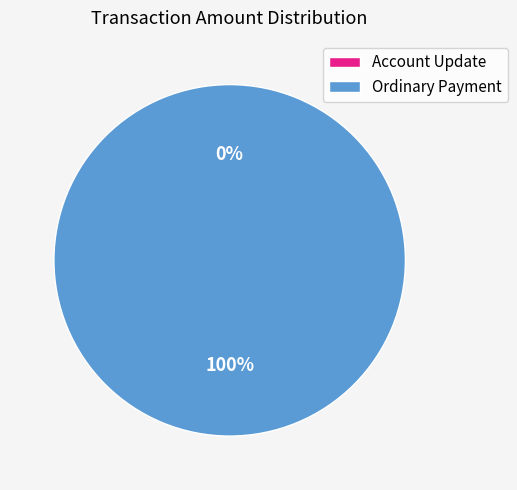

Does any single category account for the majority?

Yes